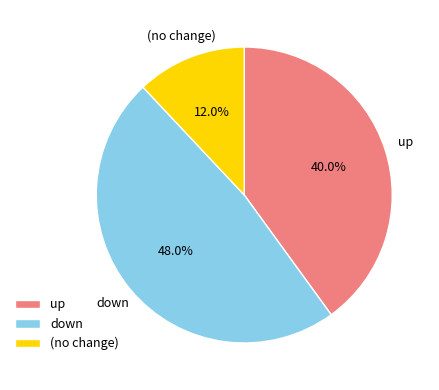

Rank the categories by value from highest to lowest.

down, up, (no change)